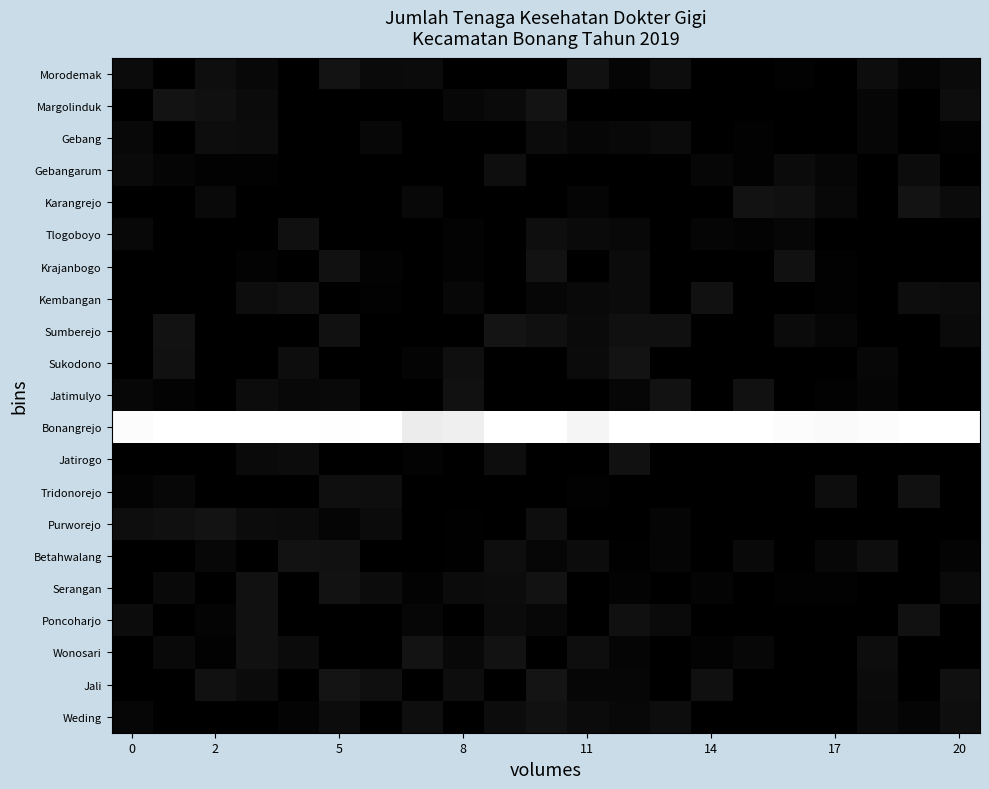

Reading right to left, what are all the values shown in this chart?

Morodemak: 0.0	0.0	0.1	0.0	0.0	0.0	0.0	0.1	0.0	0.1	0.0	0.0	0.0	0.0	0.0	0.1	0.0	0.0	0.1	0.0	0.0
Margolinduk: 0.1	0.0	0.0	0.0	0.0	0.0	0.0	0.0	0.0	0.0	0.1	0.0	0.0	0.0	0.0	0.0	0.0	0.0	0.1	0.1	0.0
Gebang: 0.0	0.0	0.0	0.0	0.0	0.0	0.0	0.0	0.0	0.0	0.0	0.0	0.0	0.0	0.0	0.0	0.0	0.0	0.1	0.0	0.0
Gebangarum: 0.0	0.1	0.0	0.0	0.0	0.0	0.0	0.0	0.0	0.0	0.0	0.1	0.0	0.0	0.0	0.0	0.0	0.0	0.0	0.0	0.0
Karangrejo: 0.0	0.1	0.0	0.0	0.1	0.1	0.0	0.0	0.0	0.0	0.0	0.0	0.0	0.0	0.0	0.0	0.0	0.0	0.0	0.0	0.0
Tlogoboyo: 0.0	0.0	0.0	0.0	0.0	0.0	0.0	0.0	0.0	0.0	0.1	0.0	0.0	0.0	0.0	0.0	0.1	0.0	0.0	0.0	0.0
Krajanbogo: 0.0	0.0	0.0	0.0	0.1	0.0	0.0	0.0	0.0	0.0	0.1	0.0	0.0	0.0	0.0	0.1	0.0	0.0	0.0	0.0	0.0
Kembangan: 0.0	0.1	0.0	0.0	0.0	0.0	0.1	0.0	0.0	0.0	0.0	0.0	0.0	0.0	0.0	0.0	0.1	0.1	0.0	0.0	0.0
Sumberejo: 0.0	0.0	0.0	0.0	0.0	0.0	0.0	0.1	0.1	0.0	0.1	0.1	0.0	0.0	0.0	0.1	0.0	0.0	0.0	0.1	0.0
Sukodono: 0.0	0.0	0.0	0.0	0.0	0.0	0.0	0.0	0.1	0.0	0.0	0.0	0.1	0.0	0.0	0.0	0.1	0.0	0.0	0.1	0.0
Jatimulyo: 0.0	0.0	0.0	0.0	0.0	0.1	0.0	0.1	0.0	0.0	0.0	0.0	0.1	0.0	0.0	0.0	0.0	0.0	0.0	0.0	0.0
Bonangrejo: 1.0	1.0	1.0	1.0	1.0	1.0	1.0	1.0	1.0	1.0	1.0	1.0	0.9	0.9	1.0	1.0	1.0	1.0	1.0	1.0	1.0
Jatirogo: 0.0	0.0	0.0	0.0	0.0	0.0	0.0	0.0	0.1	0.0	0.0	0.1	0.0	0.0	0.0	0.0	0.1	0.0	0.0	0.0	0.0
Tridonorejo: 0.0	0.1	0.0	0.1	0.0	0.0	0.0	0.0	0.0	0.0	0.0	0.0	0.0	0.0	0.1	0.1	0.0	0.0	0.0	0.0	0.0
Purworejo: 0.0	0.0	0.0	0.0	0.0	0.0	0.0	0.0	0.0	0.0	0.1	0.0	0.0	0.0	0.0	0.0	0.0	0.0	0.1	0.1	0.1
Betahwalang: 0.0	0.0	0.1	0.0	0.0	0.0	0.0	0.0	0.0	0.0	0.0	0.1	0.0	0.0	0.0	0.1	0.1	0.0	0.0	0.0	0.0
Serangan: 0.0	0.0	0.0	0.0	0.0	0.0	0.0	0.0	0.0	0.0	0.1	0.0	0.0	0.0	0.0	0.1	0.0	0.1	0.0	0.0	0.0
Poncoharjo: 0.0	0.1	0.0	0.0	0.0	0.0	0.0	0.0	0.1	0.0	0.0	0.0	0.0	0.0	0.0	0.0	0.0	0.1	0.0	0.0	0.0
Wonosari: 0.0	0.0	0.1	0.0	0.0	0.0	0.0	0.0	0.0	0.1	0.0	0.1	0.0	0.1	0.0	0.0	0.0	0.1	0.0	0.0	0.0
Jali: 0.1	0.0	0.0	0.0	0.0	0.0	0.1	0.0	0.0	0.0	0.1	0.0	0.1	0.0	0.1	0.1	0.0	0.0	0.1	0.0	0.0
Weding: 0.1	0.0	0.0	0.0	0.0	0.0	0.0	0.1	0.0	0.0	0.1	0.0	0.0	0.1	0.0	0.0	0.0	0.0	0.0	0.0	0.0